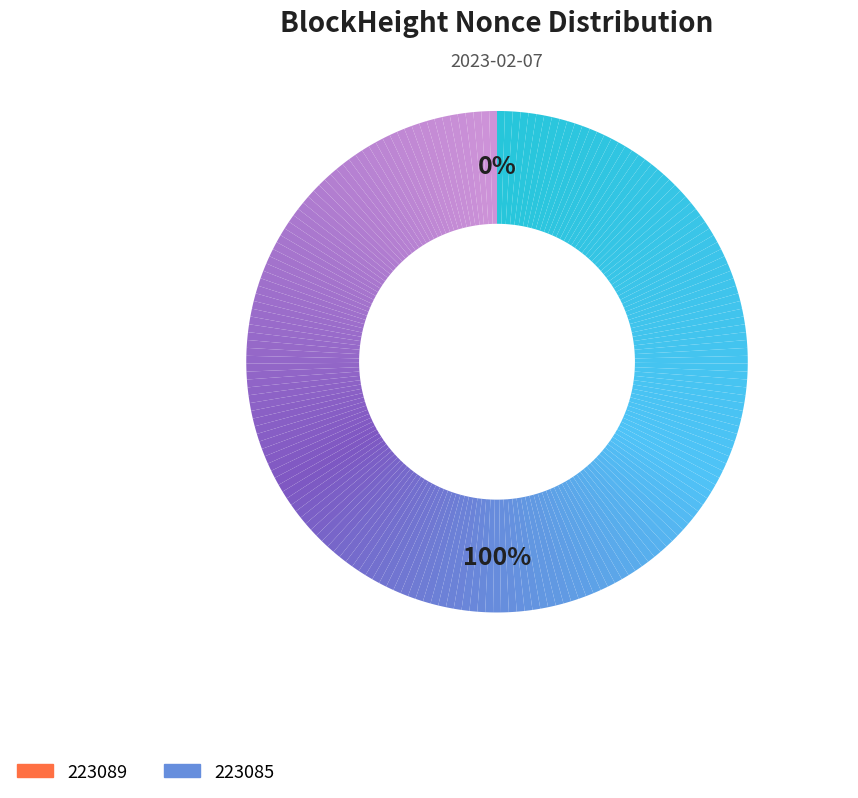

To the nearest percent, what is the combined percentage of 223085 and 223089?

100%